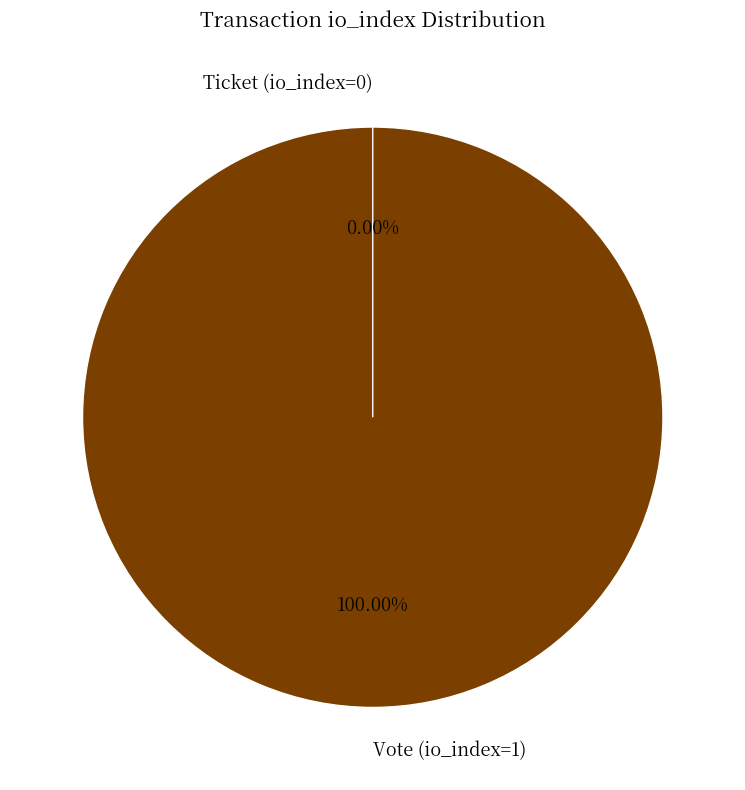

Which has a higher value, Vote (io_index=1) or Ticket (io_index=0)?

Vote (io_index=1)